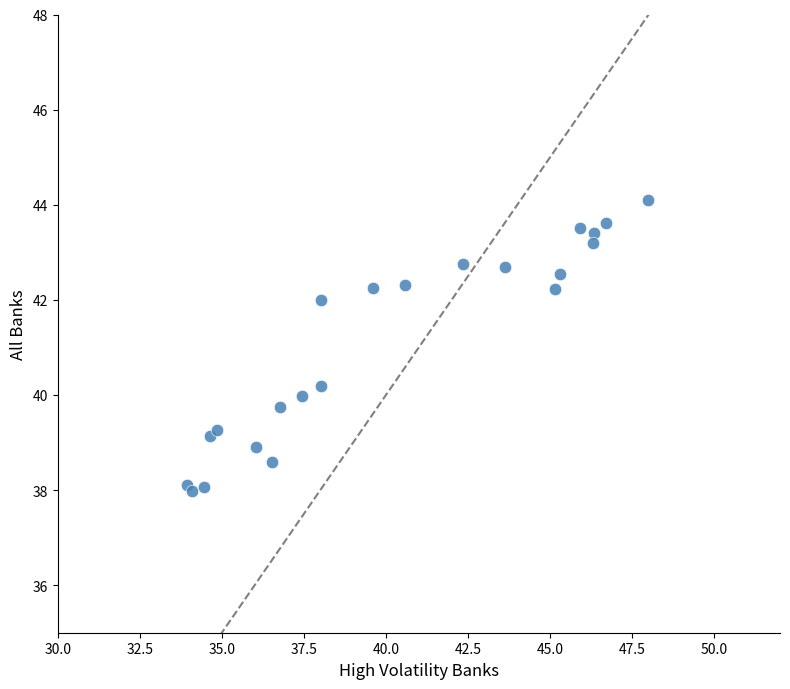

What is the range of Y values (max minus min)?

6.1